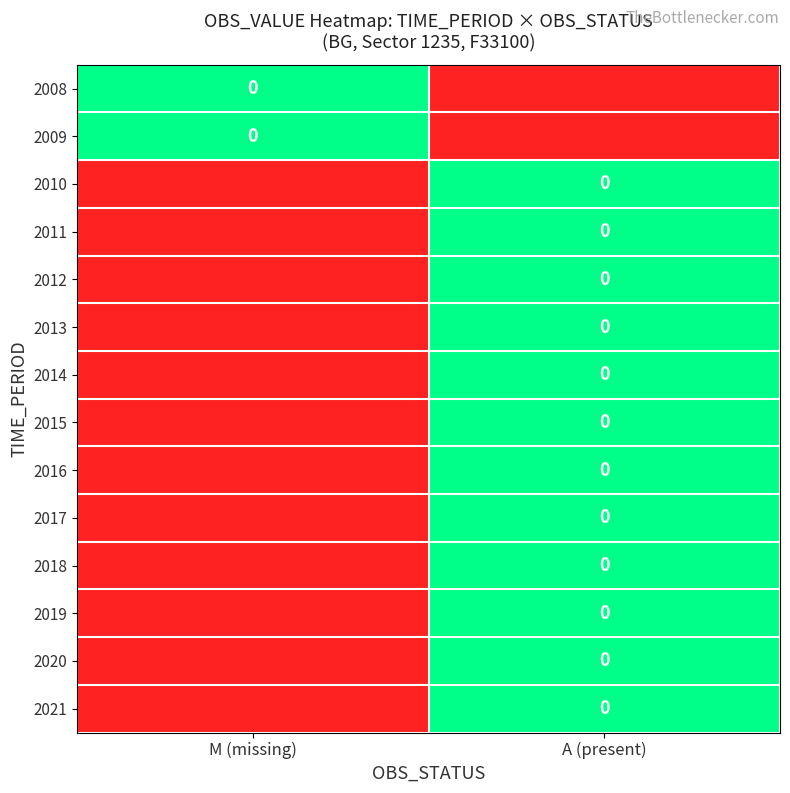

How many categories are shown in the chart?

2